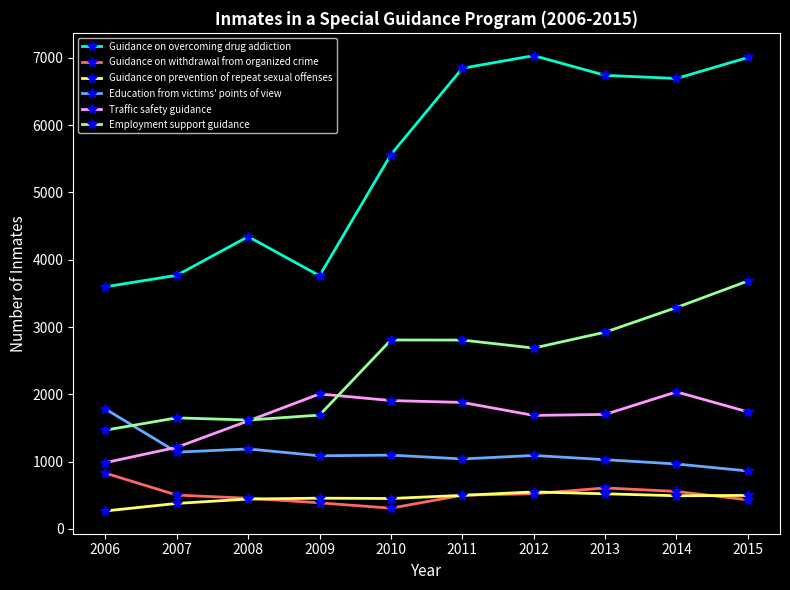

True or false: Employment support guidance has more than 0 interior local peaks.

True